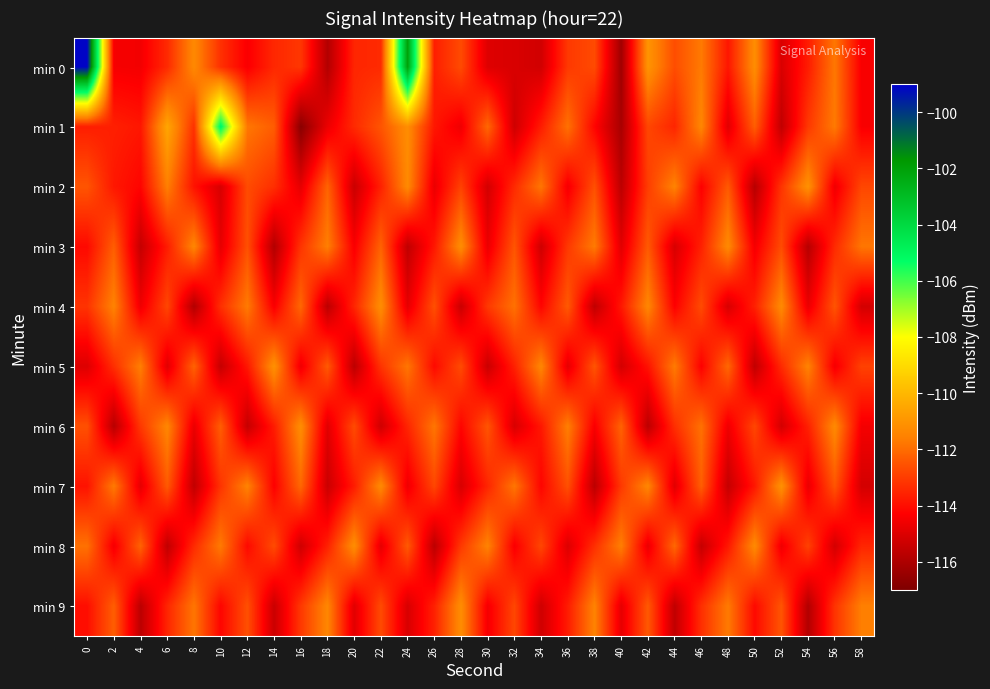

Which label corresponds to the smallest value in the chart?

16